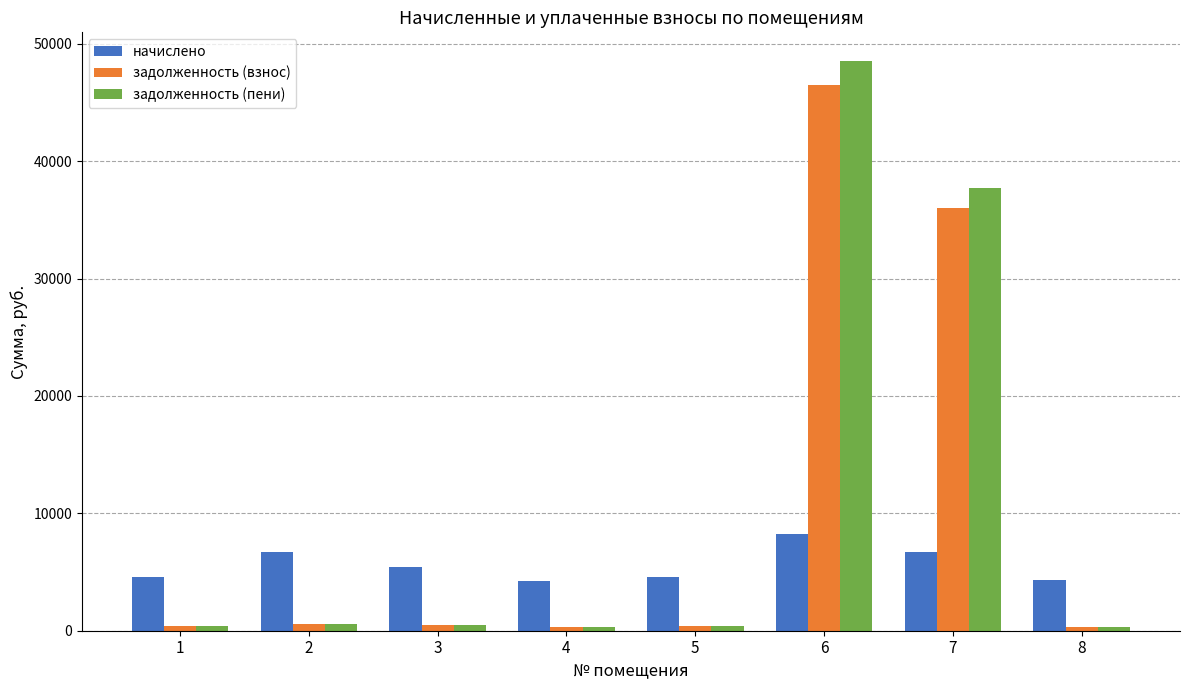

The value of начислено at 5 is 6221.9. True or false?

False